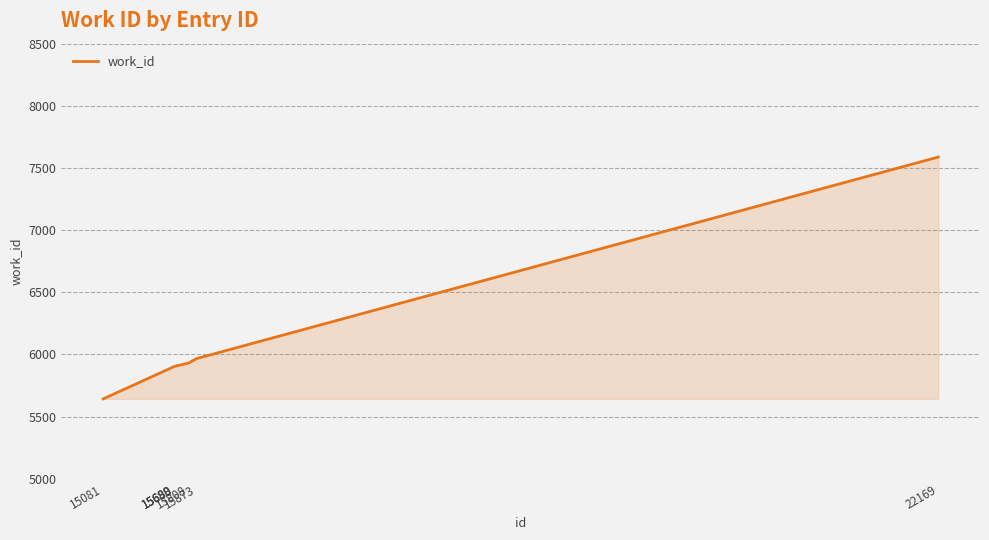

Does the chart display data point markers on the line(s)?

No